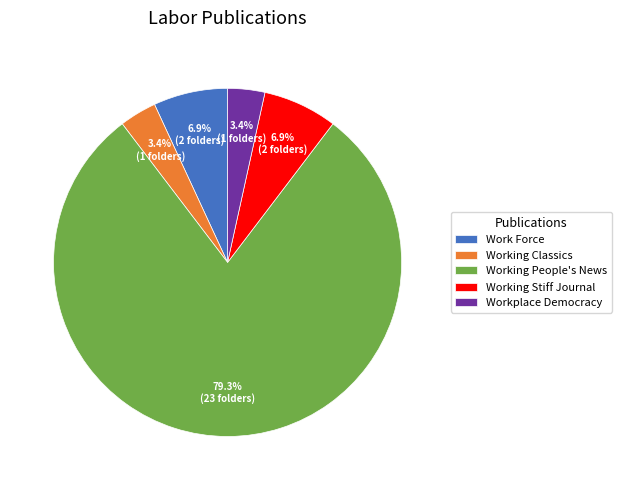

To the nearest percent, what portion does Work Force represent?

7%